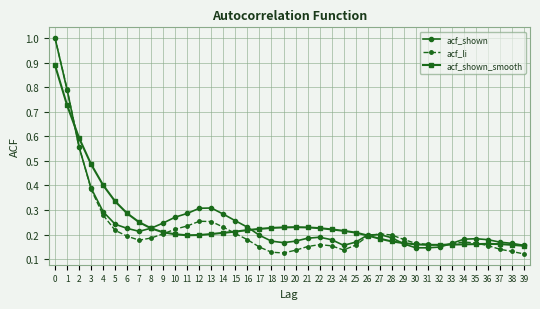

How many lines are shown in the chart?

3